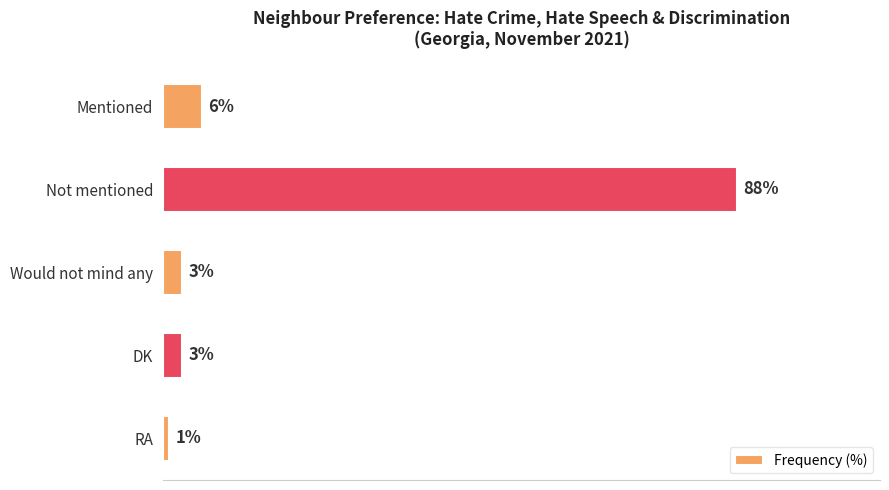

At which category does the chart reach its peak across all series?

Not mentioned